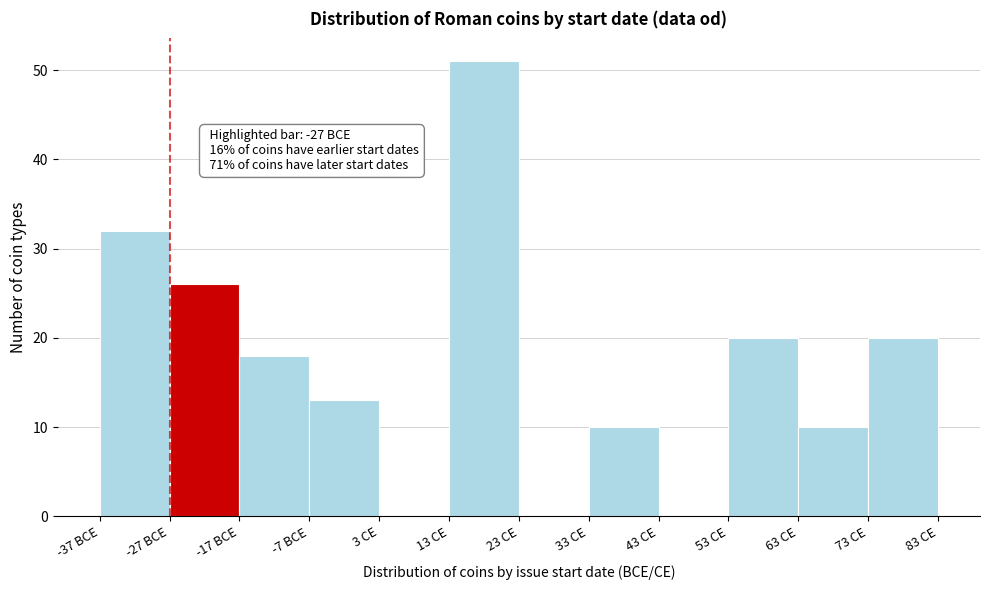

Reading left to right, extract all data points from this chart.

-37 BCE=32	-27 BCE=26	-17 BCE=18	-7 BCE=13	3 CE=0	13 CE=51	23 CE=0	33 CE=10	43 CE=0	53 CE=20	63 CE=10	73 CE=20